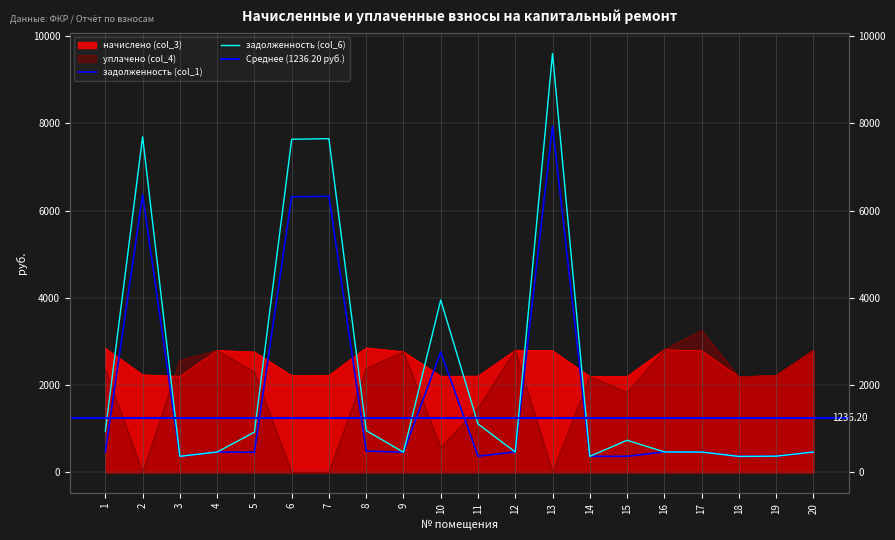

True or false: уплачено (col_4) has a value of 1053.3 at 15.

False